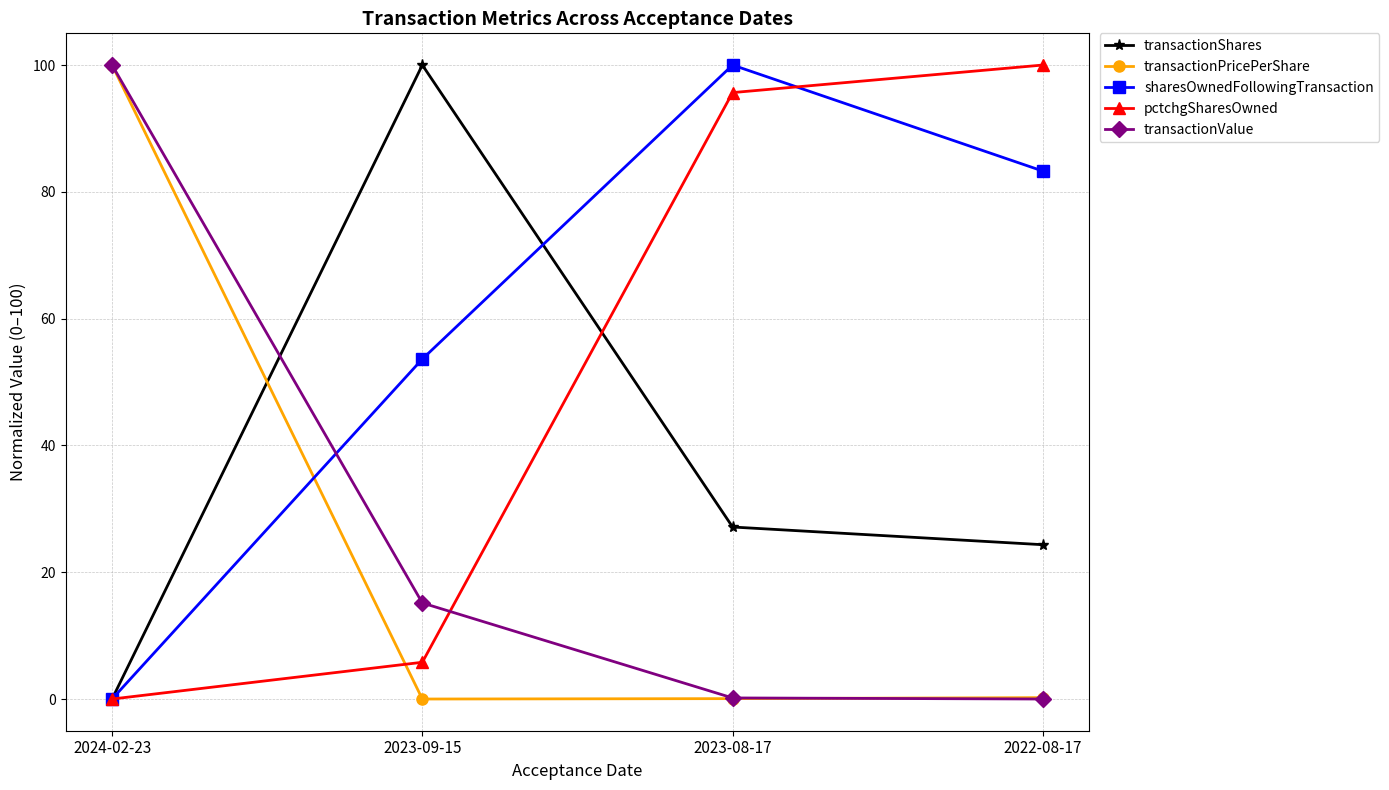

What value does the transactionValue series have at 2024-02-23?

100.0